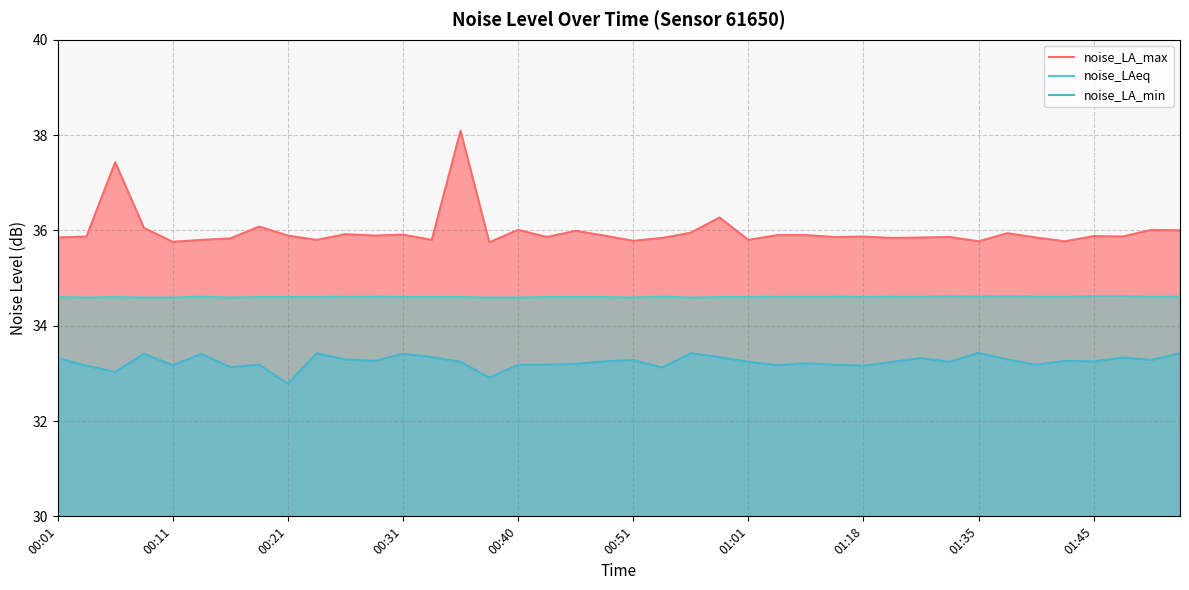

At which label is noise_LAeq closest to 34?

00:11